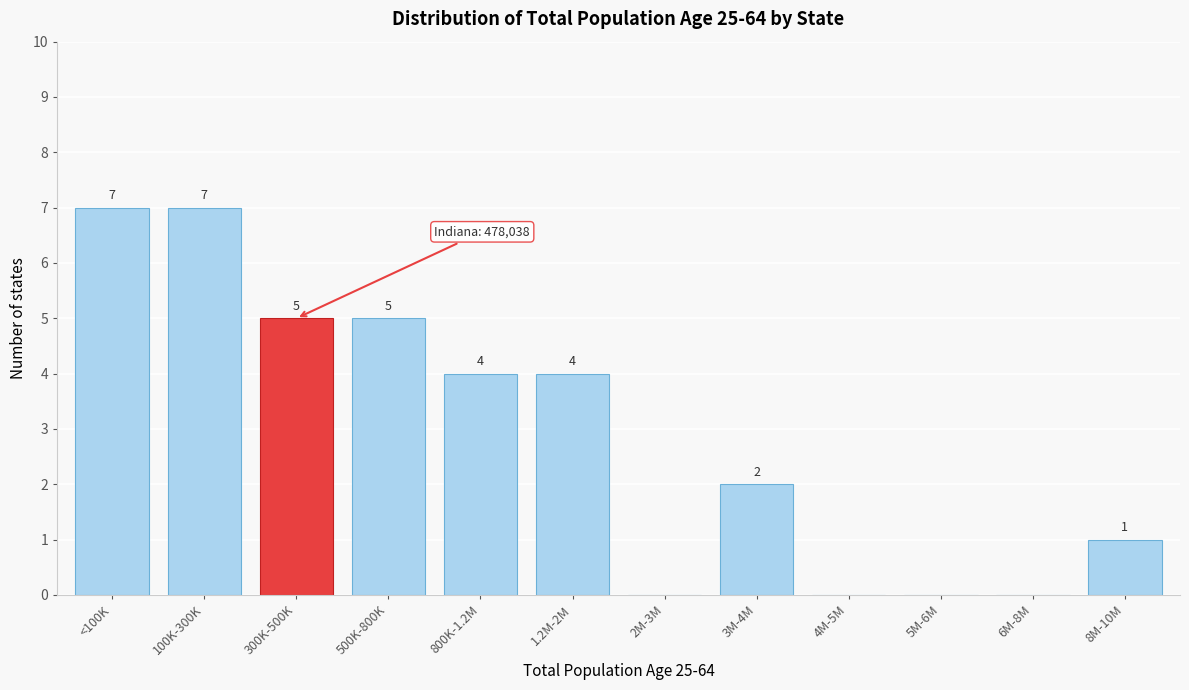

Reading left to right, extract all data points from this chart.

<100K=7	100K-300K=7	300K-500K=5	500K-800K=5	800K-1.2M=4	1.2M-2M=4	2M-3M=0	3M-4M=2	4M-5M=0	5M-6M=0	6M-8M=0	8M-10M=1